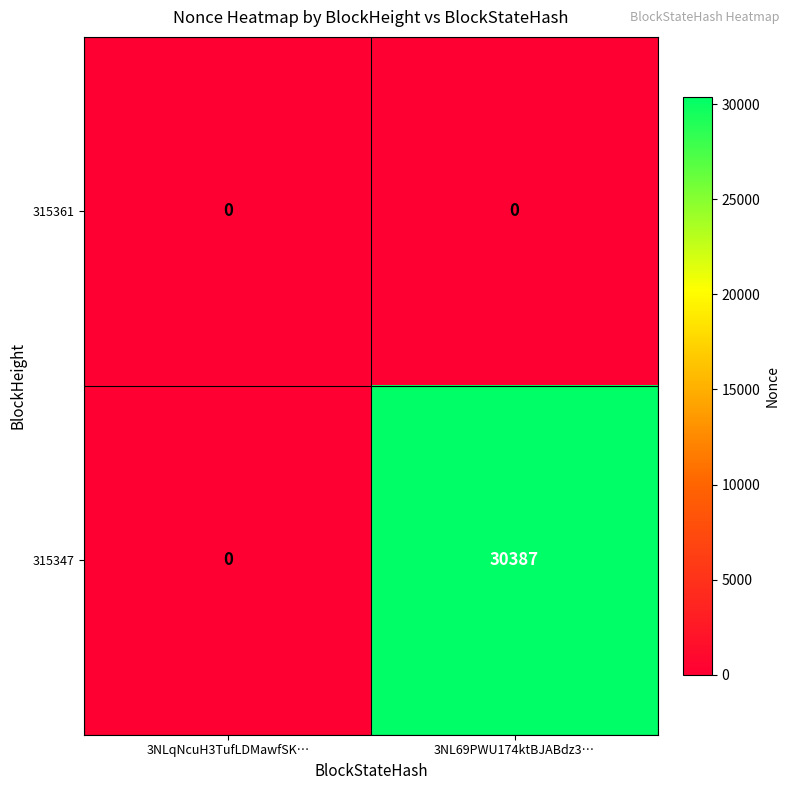

Which series has the widest spread of values?

315347